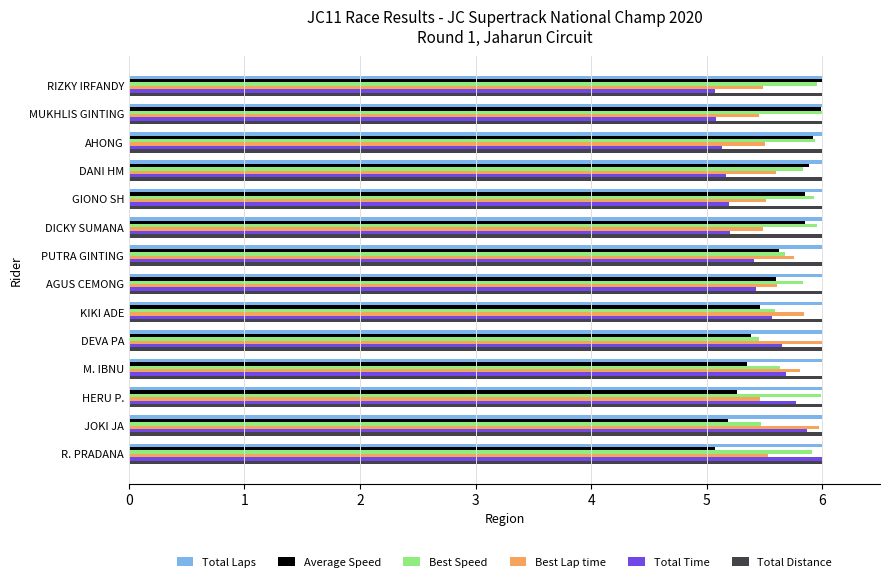

How many series are shown in this chart?

6